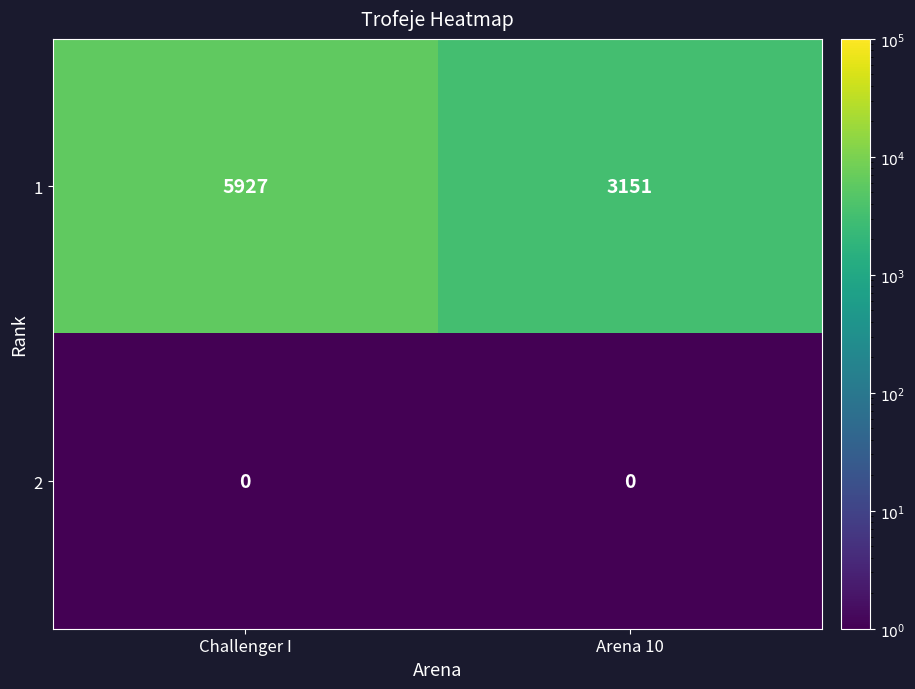

What is the total value across all series at Arena 10?

3151